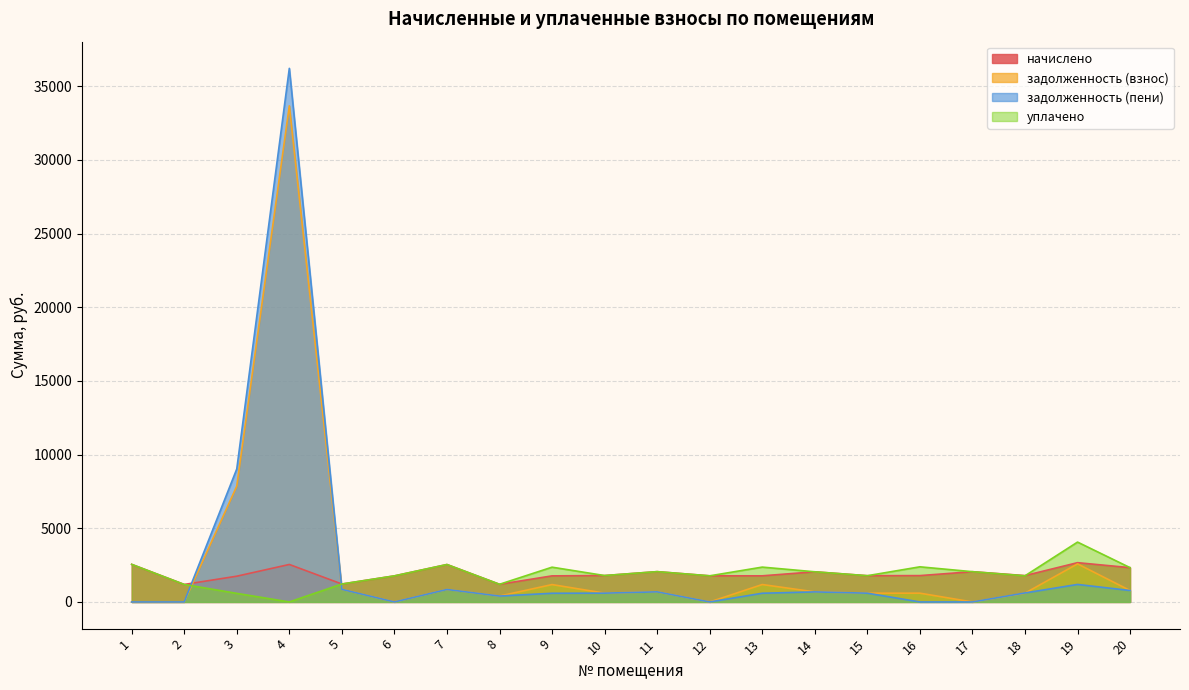

How many interior local valleys does the задолженность (пени) series have?

3